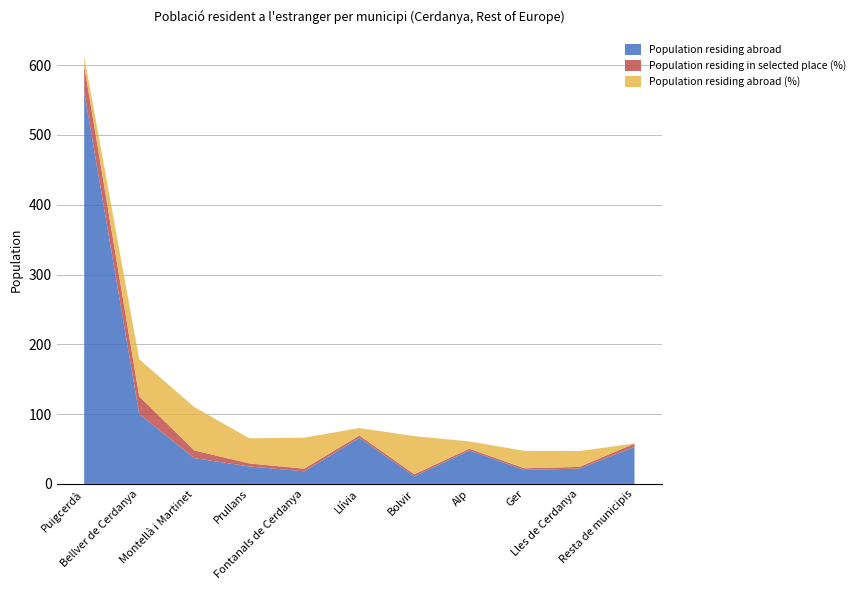

Reading right to left, extract all data points from this chart.

Population residing abroad: Resta de municipis=53.0	Lles de Cerdanya=22.0	Ger=20.0	Alp=48.0	Bolvir=11.0	Llívia=66.0	Fontanals de Cerdanya=18.0	Prullans=25.0	Montellà i Martinet=37.0	Bellver de Cerdanya=100.0	Puigcerdà=562.0
Population residing in selected place (%): Resta de municipis=4.8	Lles de Cerdanya=2.4	Ger=2.4	Alp=2.4	Bolvir=2.9	Llívia=3.4	Fontanals de Cerdanya=3.9	Prullans=4.3	Montellà i Martinet=11.1	Bellver de Cerdanya=25.5	Puigcerdà=37.0
Population residing abroad (%): Resta de municipis=0.0	Lles de Cerdanya=22.7	Ger=25.0	Alp=10.4	Bolvir=54.5	Llívia=10.6	Fontanals de Cerdanya=44.4	Prullans=36.0	Montellà i Martinet=62.2	Bellver de Cerdanya=53.0	Puigcerdà=13.7